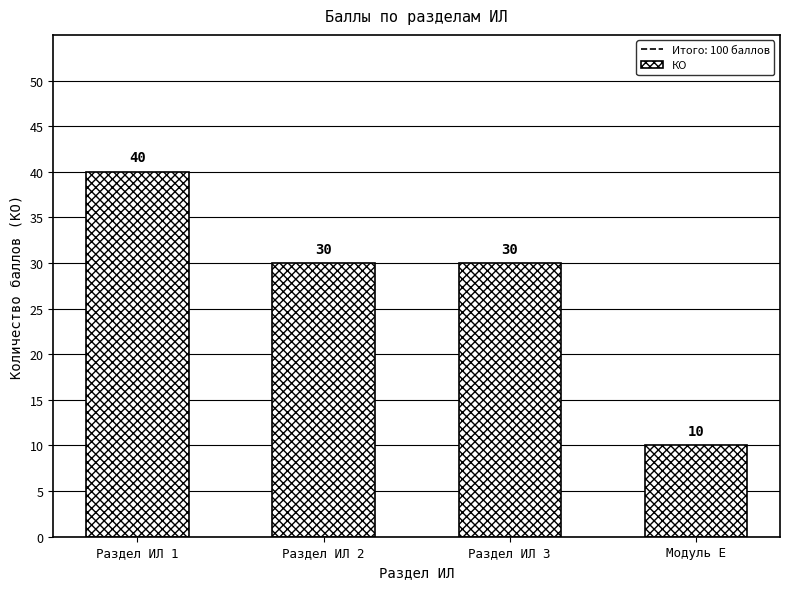

Reading left to right, list all the values displayed in this chart.

40	30	30	10